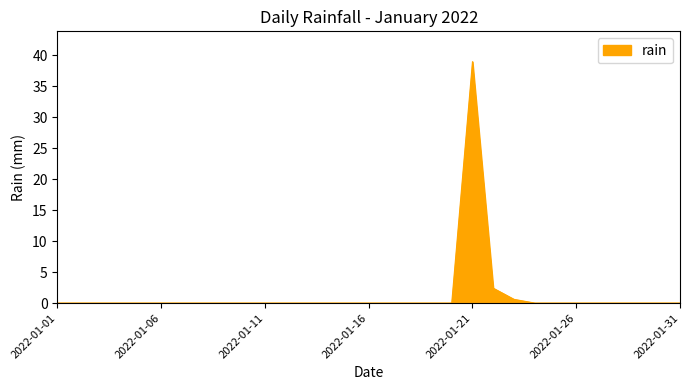

What is the average value?

1.4